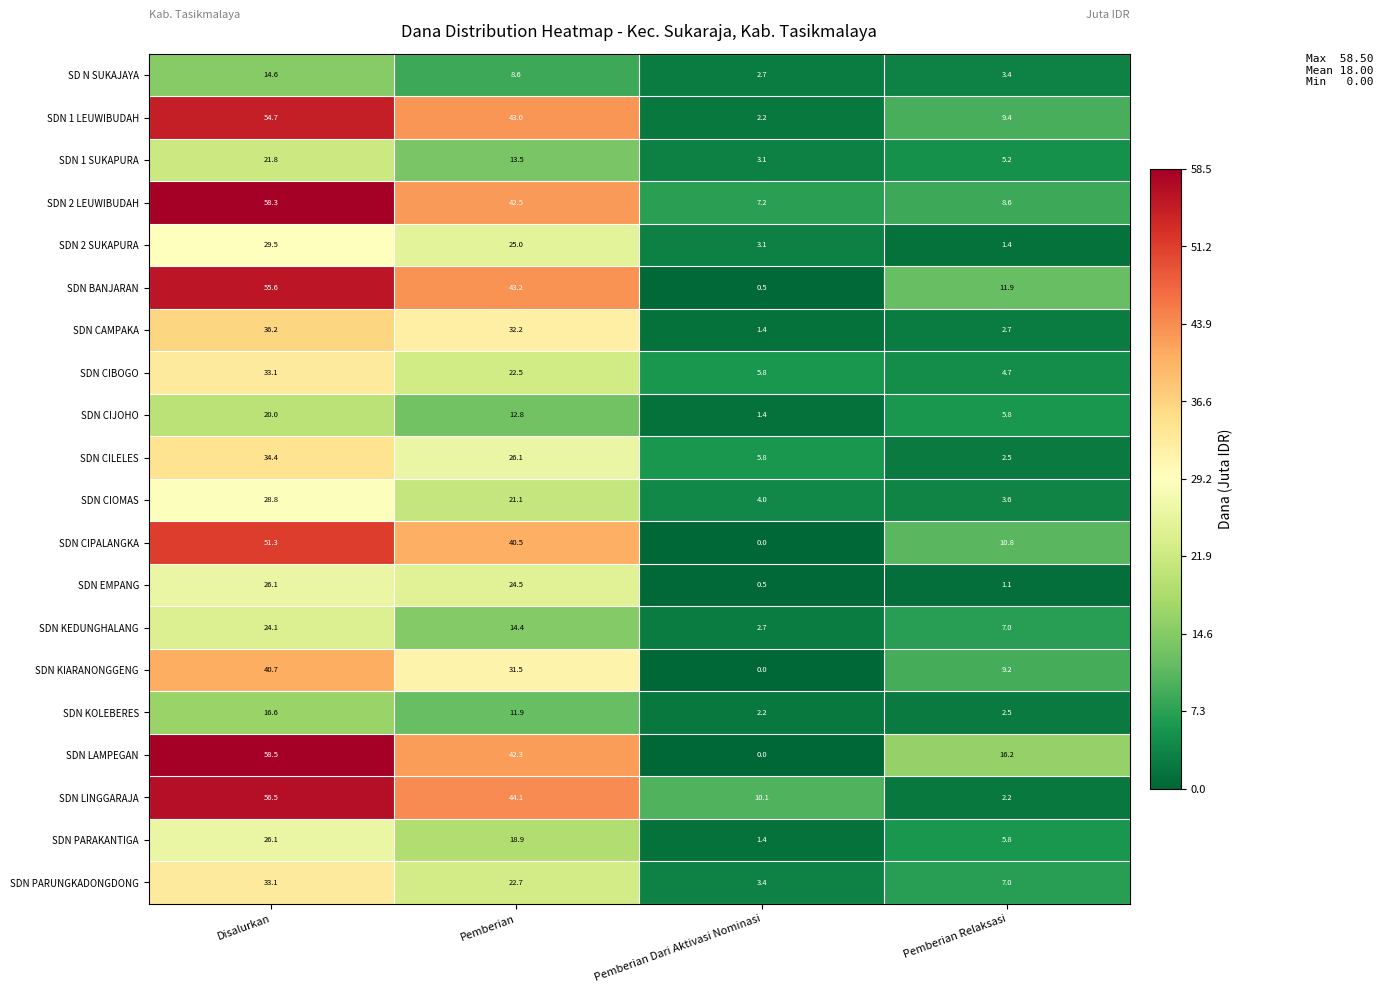

Is it true that SDN LINGGARAJA equals 2.2 at Pemberian Relaksasi?

True